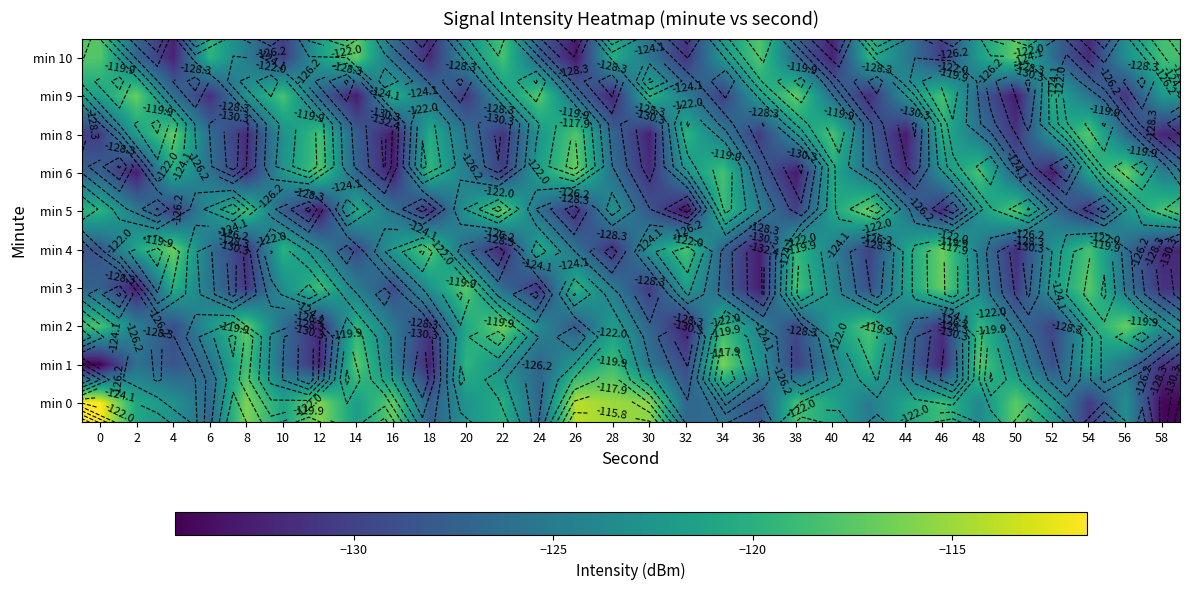

At how many categories does at least one series exceed -119?

27